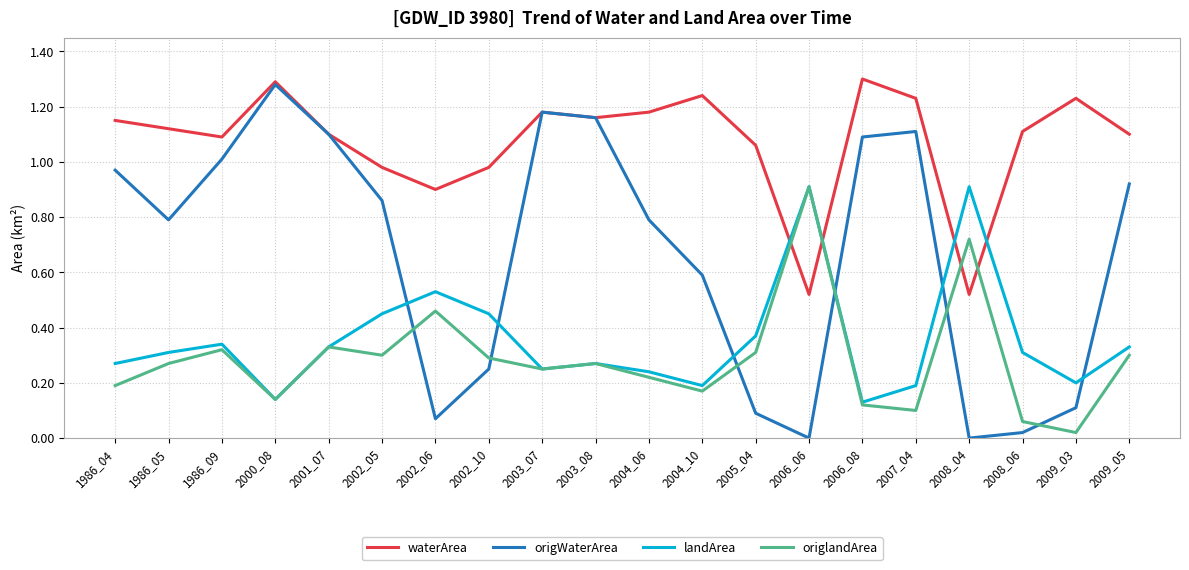

Does the chart display data point markers on the line(s)?

No